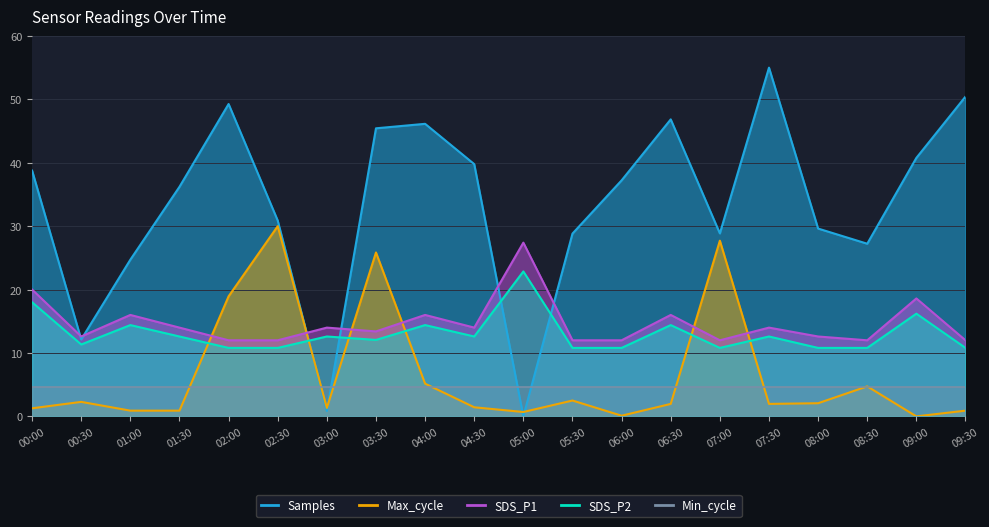

Is the value of SDS_P2 at 05:00 greater than the value of Max_cycle at 07:30?

Yes